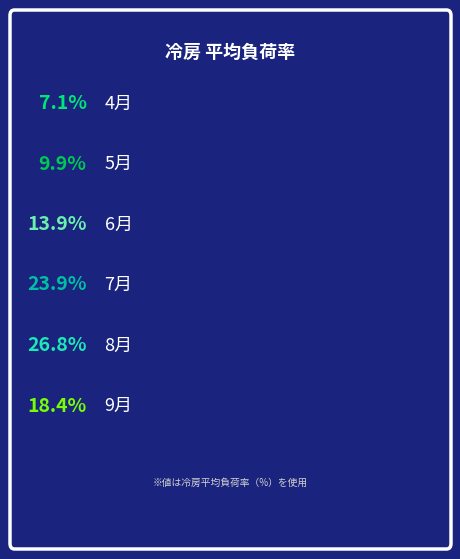

Rank the categories by value from lowest to highest.

4月, 5月, 6月, 9月, 7月, 8月